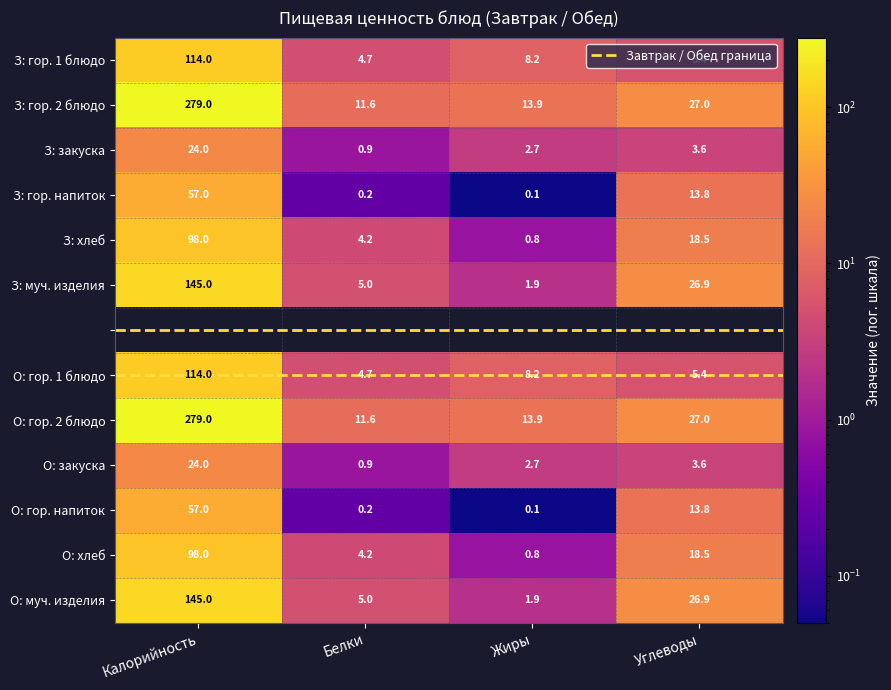

Reading right to left, extract all data points from this chart.

Калорийность: 145.0	98.0	57.0	24.0	279.0	114.0	145.0	98.0	57.0	24.0	279.0	114.0
Белки: 5.0	4.2	0.2	0.9	11.6	4.7	5.0	4.2	0.2	0.9	11.6	4.7
Жиры: 1.9	0.8	0.1	2.7	13.9	8.2	1.9	0.8	0.1	2.7	13.9	8.2
Углеводы: 26.9	18.5	13.8	3.6	27.0	5.4	26.9	18.5	13.8	3.6	27.0	5.4